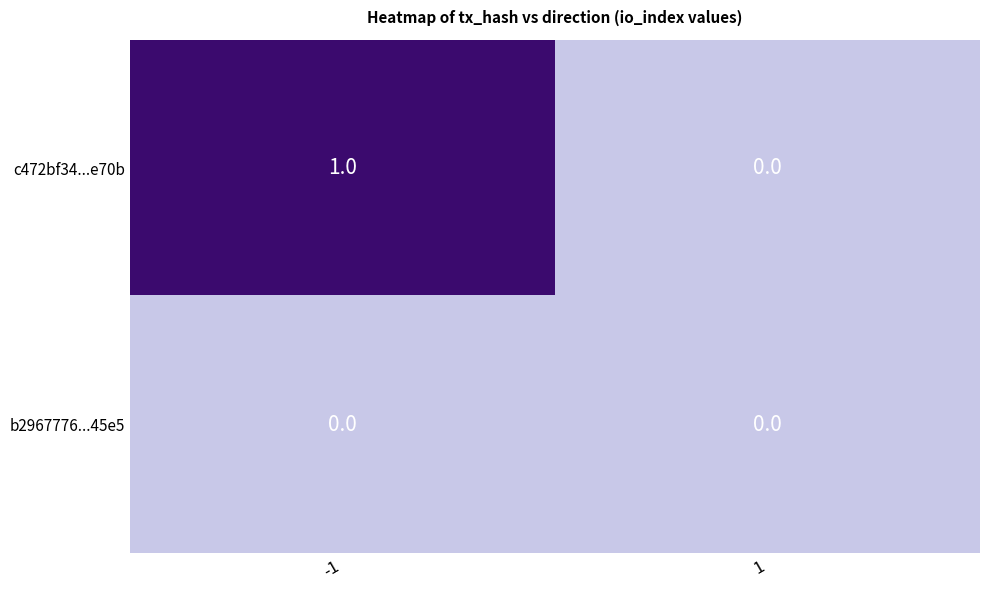

Which series has the largest total across all categories?

c472bf34...e70b